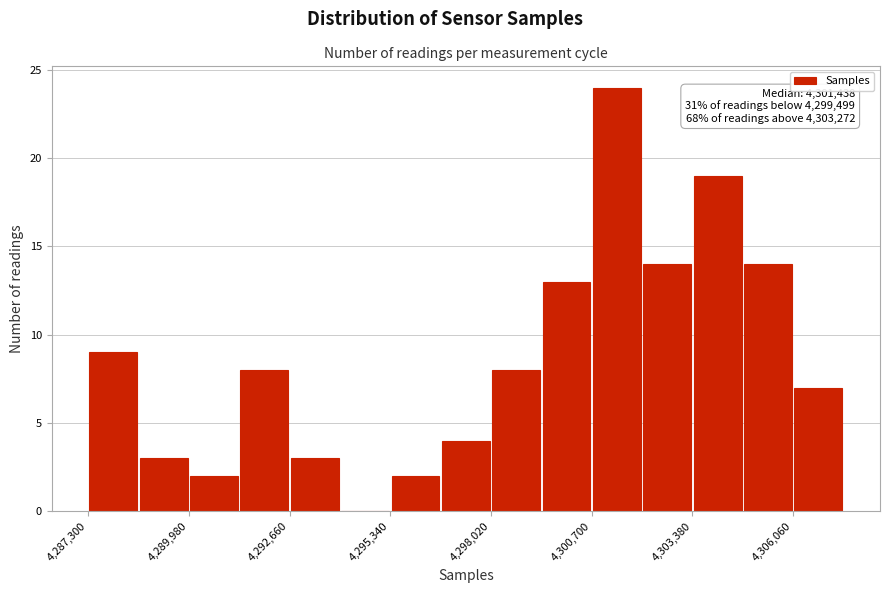

Around what value on the x-axis is the tallest bar? Give the approximate position of its centre, as read against the axis.

4301500